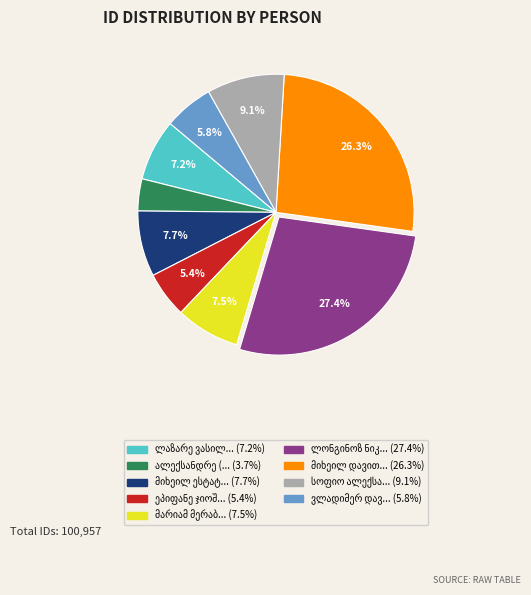

Does any single category account for the majority?

No